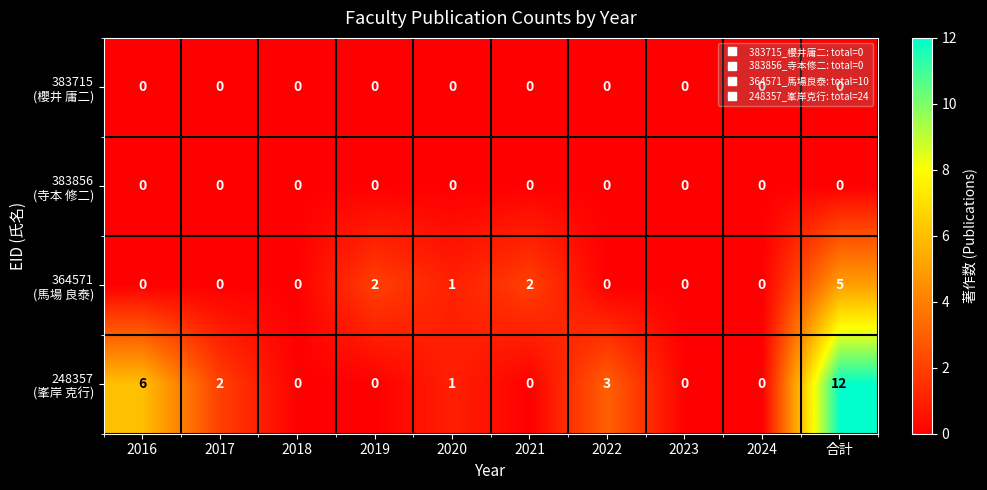

At which category is the sum across all series the highest?

合計